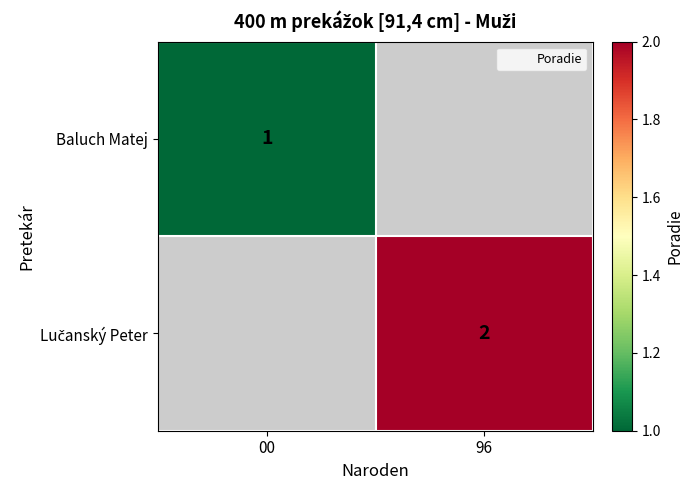

The Baluch Matej series shows 2 at 00. True or false?

False